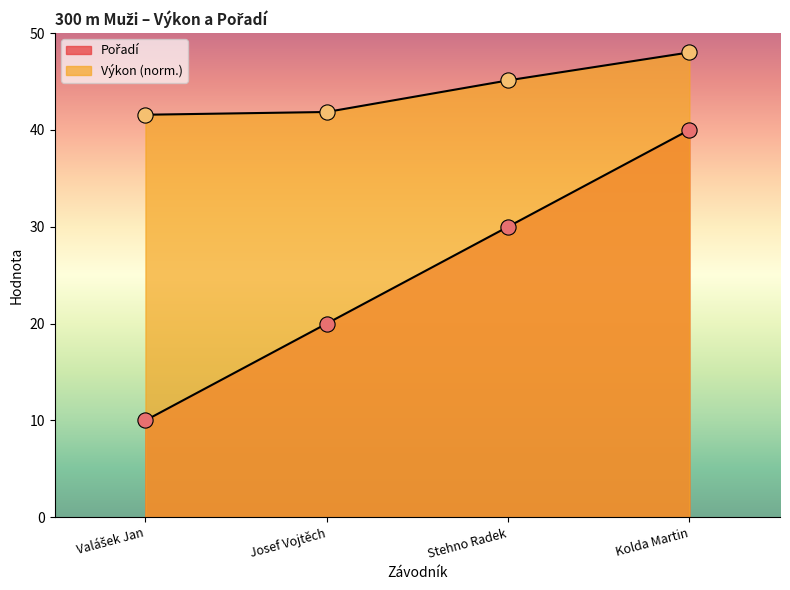

What are all the series names shown in the legend?

Pořadí, Výkon